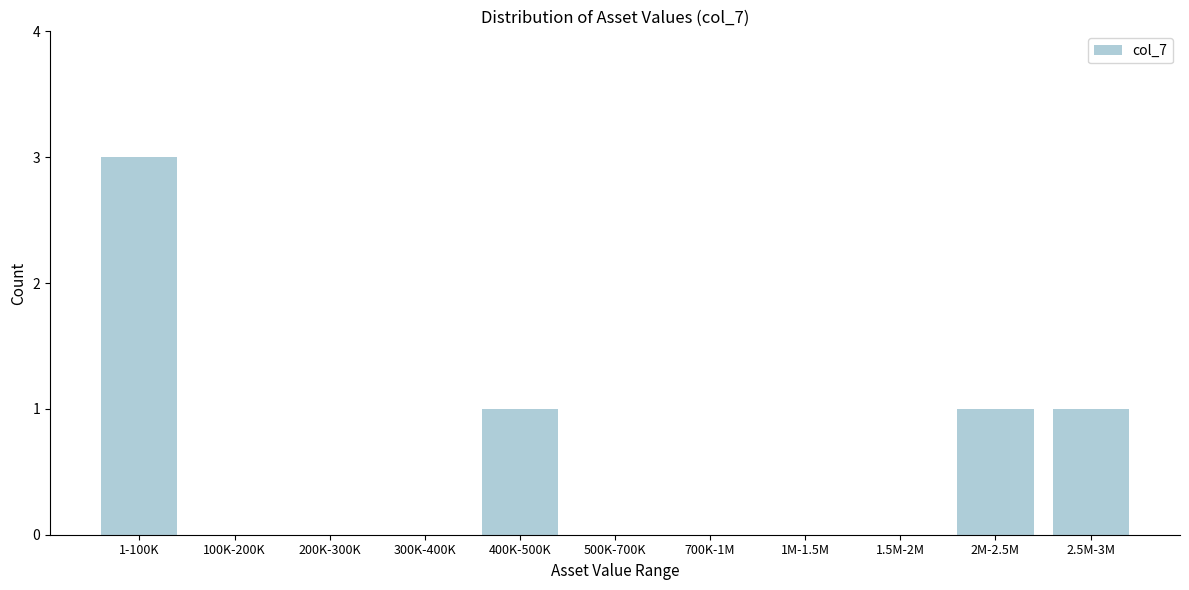

Reading left to right, transcribe all the data shown in this chart.

1-100K=3	100K-200K=0	200K-300K=0	300K-400K=0	400K-500K=1	500K-700K=0	700K-1M=0	1M-1.5M=0	1.5M-2M=0	2M-2.5M=1	2.5M-3M=1